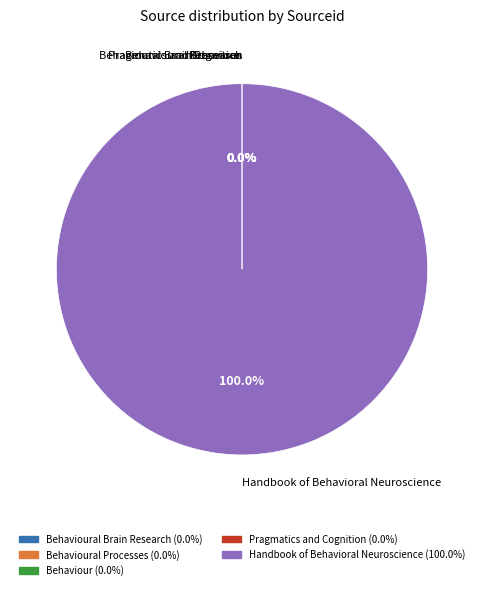

What is the majority slice?

Handbook of Behavioral Neuroscience